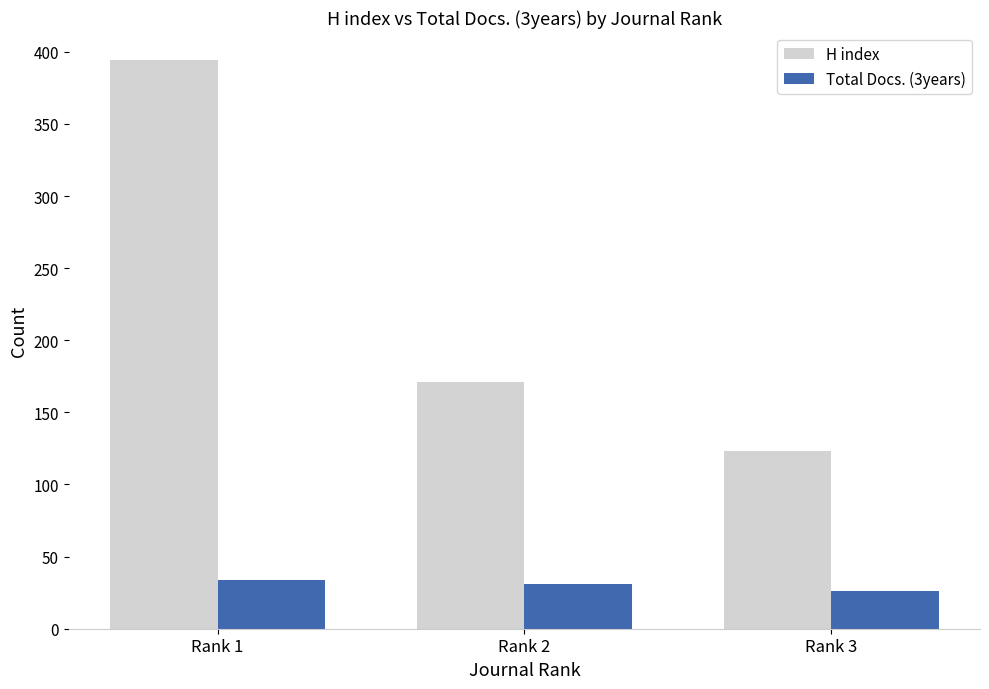

How many values in the H index series are below 171?

1